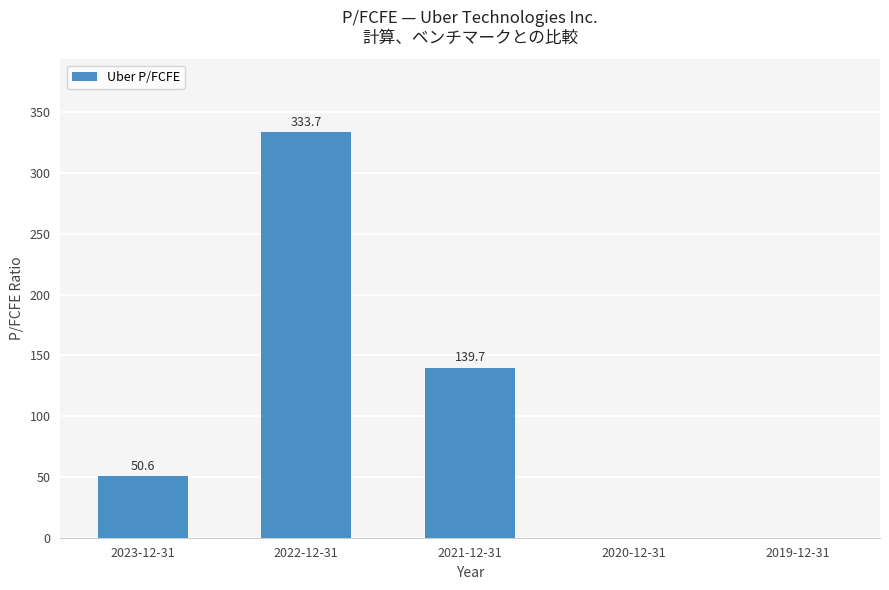

True or false: the data shows 197.5 at 2021-12-31.

False